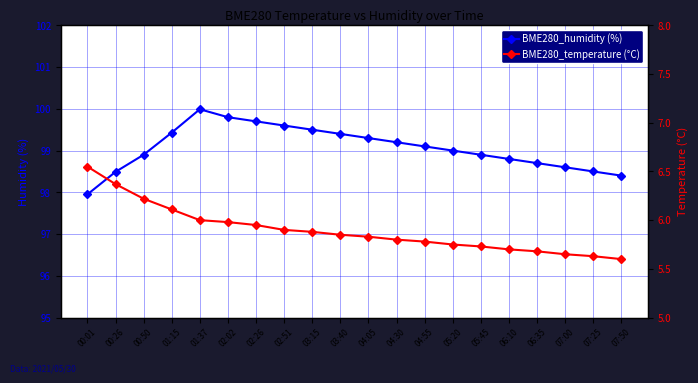

Reading right to left, transcribe all the data shown in this chart.

BME280_humidity (%): 98.4	98.5	98.6	98.7	98.8	98.9	99.0	99.1	99.2	99.3	99.4	99.5	99.6	99.7	99.8	100.0	99.4	98.9	98.5	98.0
BME280_temperature (°C): 5.6	5.6	5.7	5.7	5.7	5.7	5.8	5.8	5.8	5.8	5.8	5.9	5.9	6.0	6.0	6.0	6.1	6.2	6.4	6.5